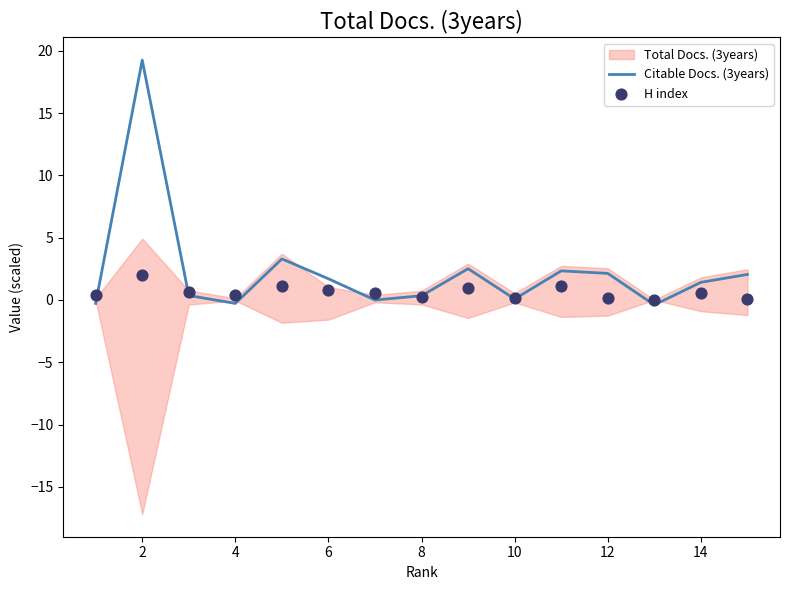

At how many categories does at least one series exceed 15?

1